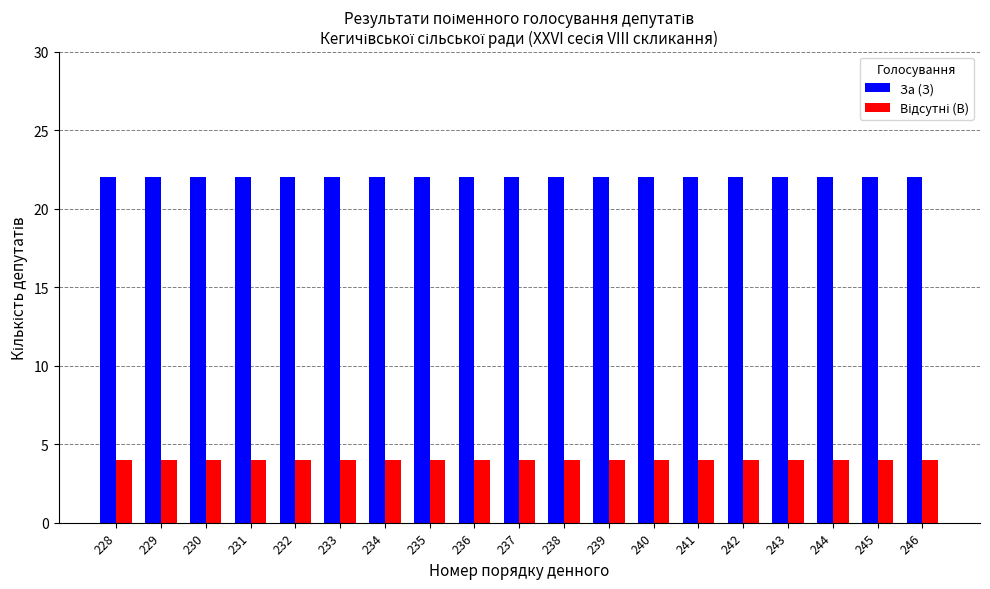

At how many categories does at least one series exceed 16?

19